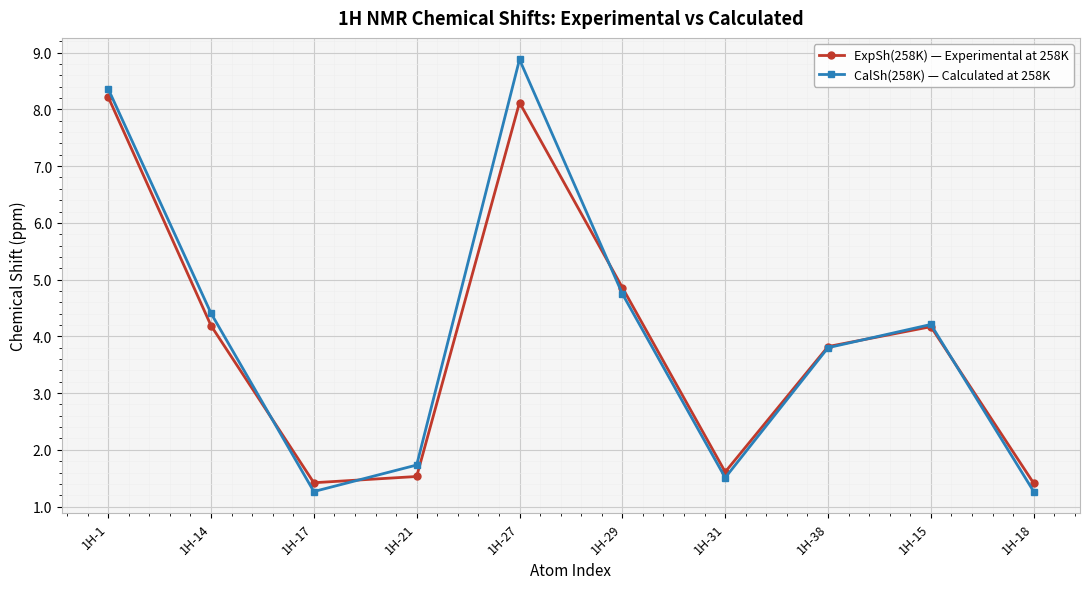

Reading left to right, list all the values displayed in this chart.

ExpSh(258K) — Experimental at 258K: 1H-1=8.2	1H-14=4.2	1H-17=1.4	1H-21=1.5	1H-27=8.1	1H-29=4.9	1H-31=1.6	1H-38=3.8	1H-15=4.2	1H-18=1.4
CalSh(258K) — Calculated at 258K: 1H-1=8.4	1H-14=4.4	1H-17=1.3	1H-21=1.7	1H-27=8.9	1H-29=4.8	1H-31=1.5	1H-38=3.8	1H-15=4.2	1H-18=1.3